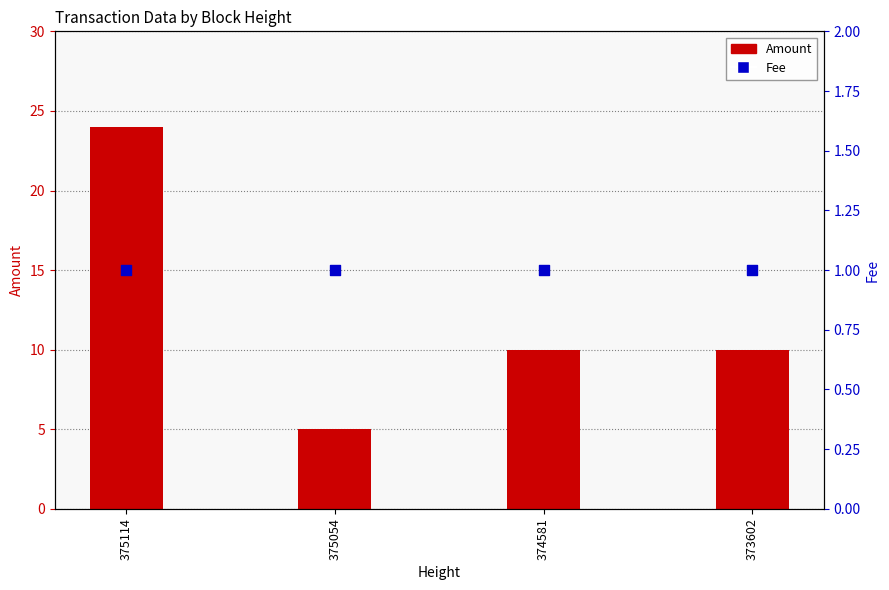

What is the total value across all series at 374581?

11